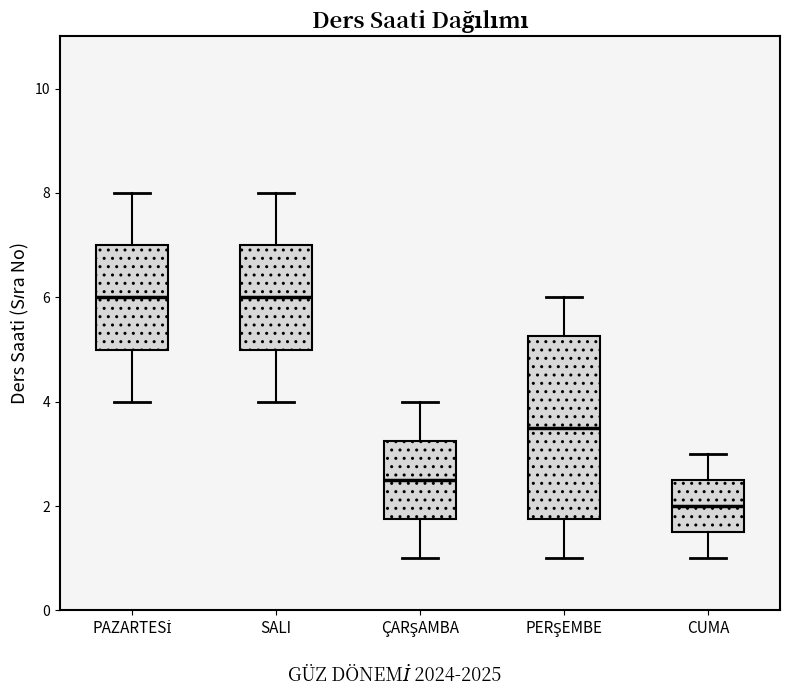

Reading left to right, transcribe this box plot: for each box, give where its median line is, the range the box spans, and where its two whiskers end, as read against the y-axis. The values are not printed on the chart, so give them approximately, as read against the axis.

PAZARTESİ: median 6.0, box 5.0 to 7.0, whiskers 4.0 to 8.0
SALI: median 6.0, box 5.0 to 7.0, whiskers 4.0 to 8.0
ÇARŞAMBA: median 2.6, box 1.8 to 3.2, whiskers 1.0 to 4.0
PERŞEMBE: median 3.6, box 1.8 to 5.2, whiskers 1.0 to 6.0
CUMA: median 2.0, box 1.6 to 2.6, whiskers 1.0 to 3.0